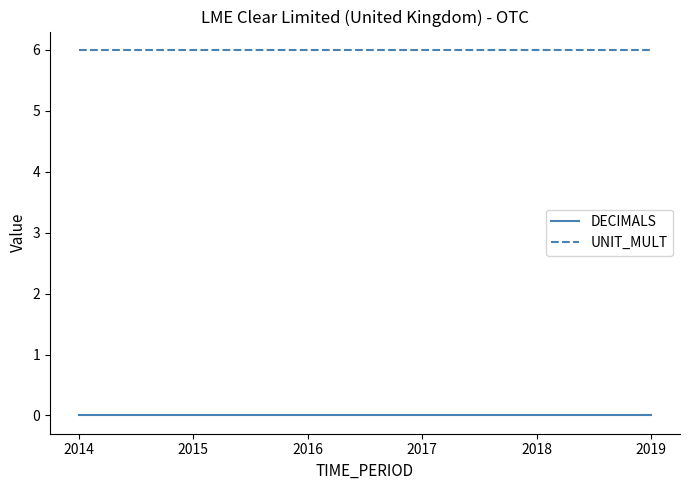

How many categories are shown in the chart?

6